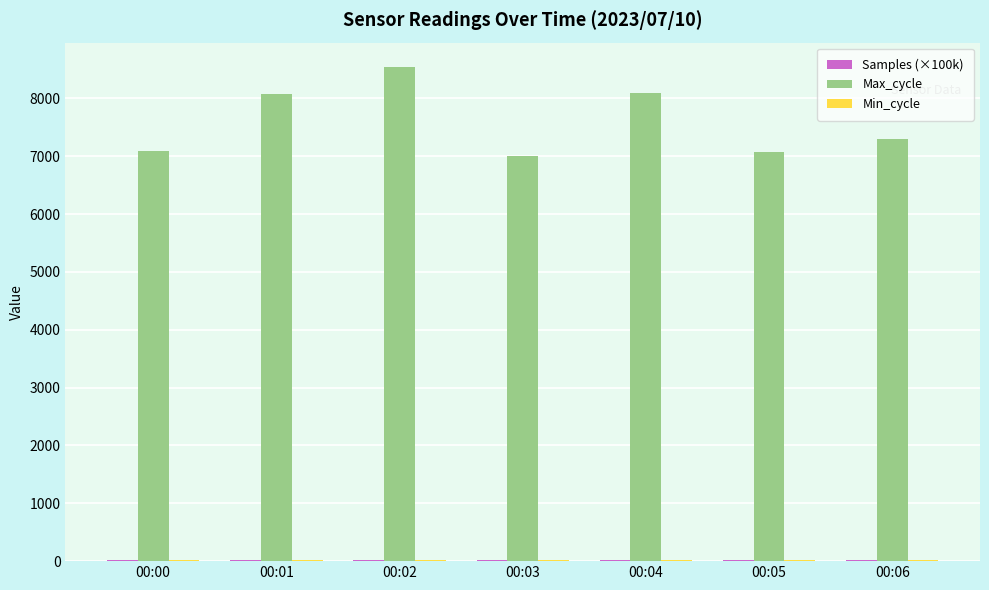

Is it true that Max_cycle equals 3205.9 at 00:00?

False